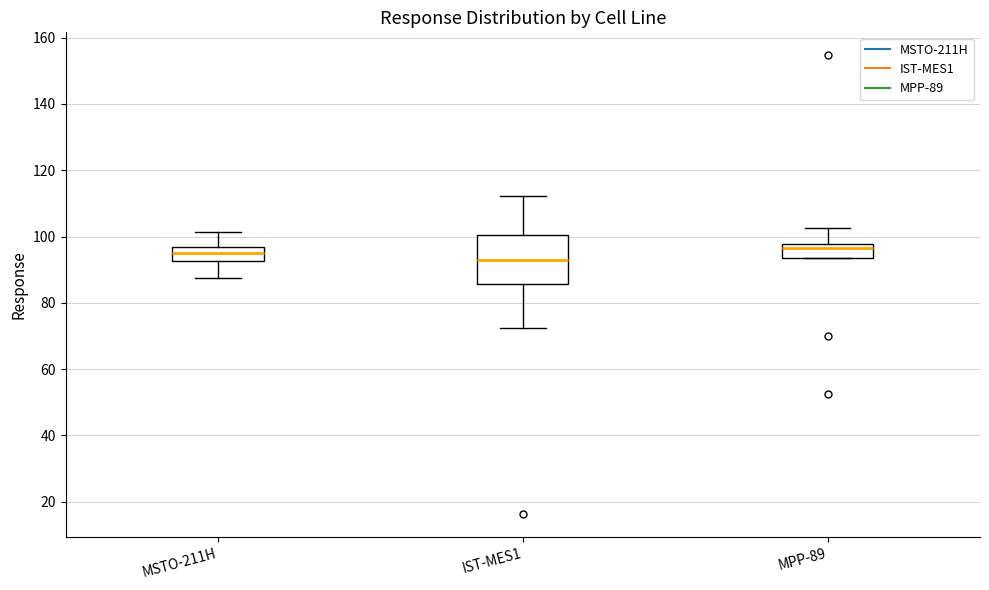

Which box is the tallest, from its lower edge to its upper edge?

IST-MES1